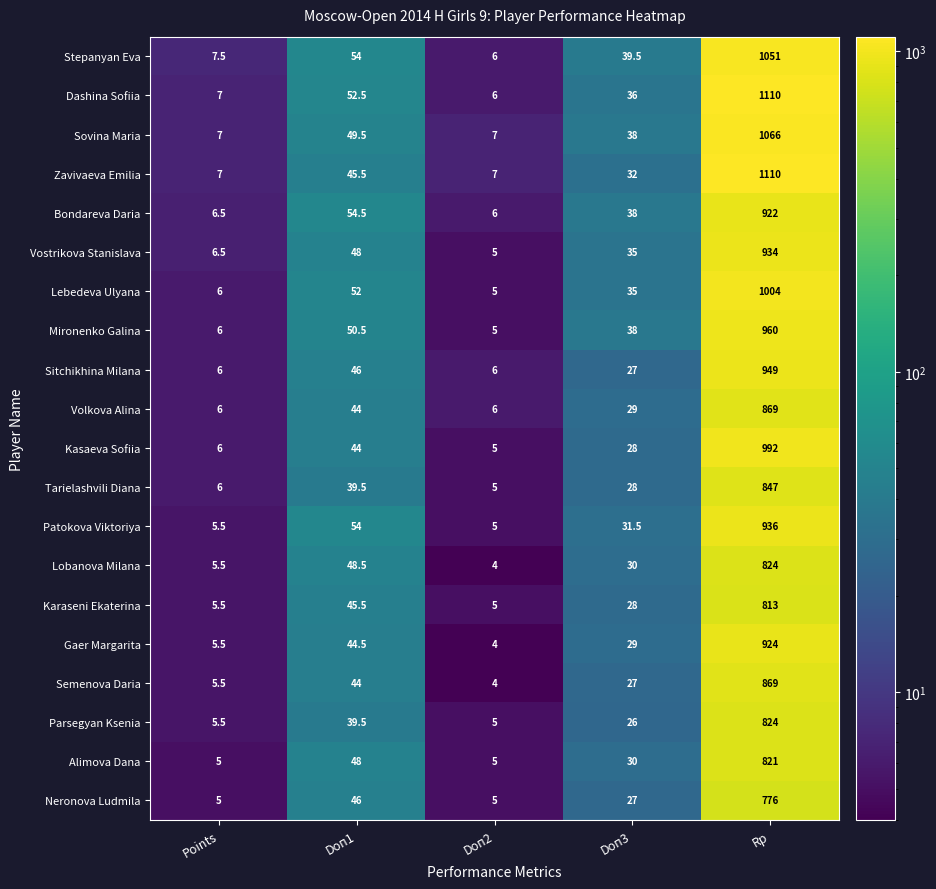

What is the total value across all series at Rp?

18601.0